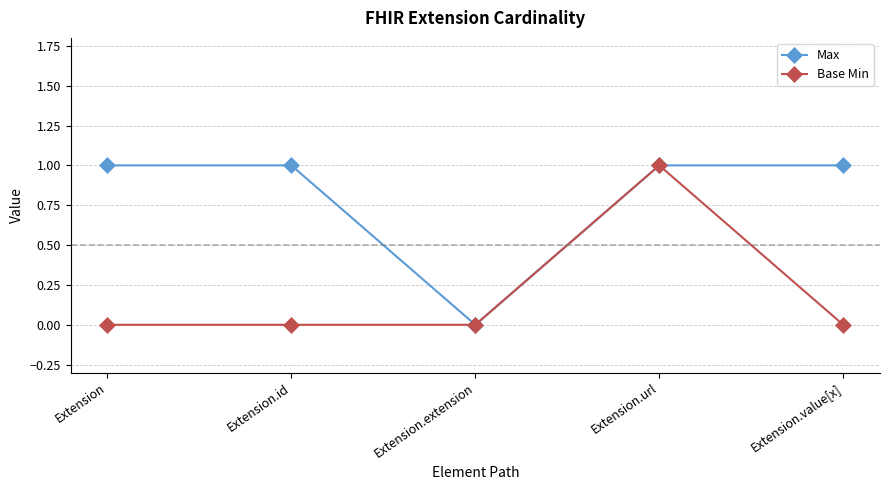

Between Extension.id and Extension.url, which series saw the biggest shift?

Base Min